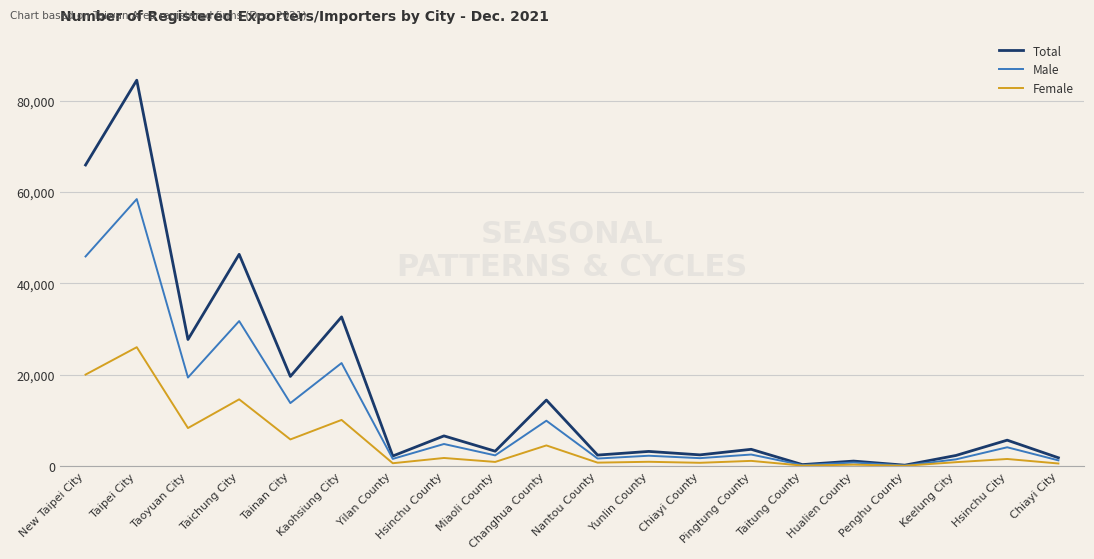

Where is Total nearest to the value 42358?

Taichung City